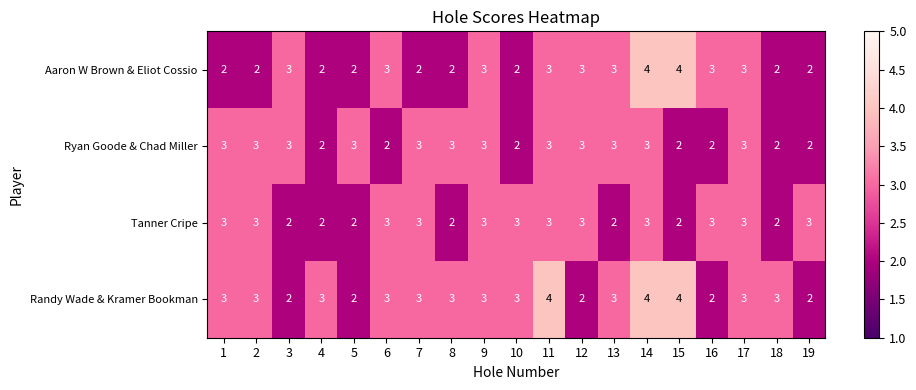

At which category is the sum across all series the highest?

14